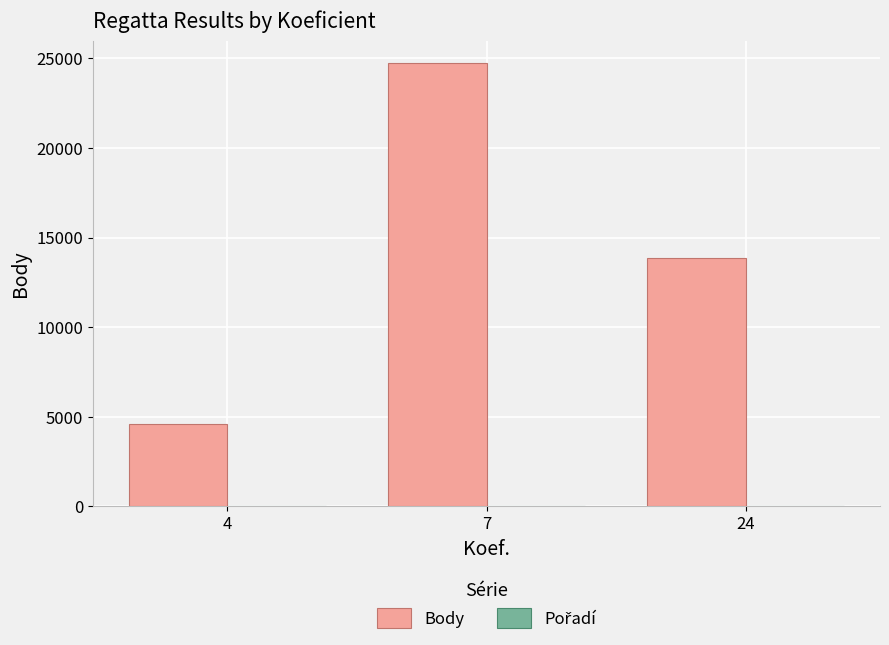

How many distinct data groups are displayed?

2